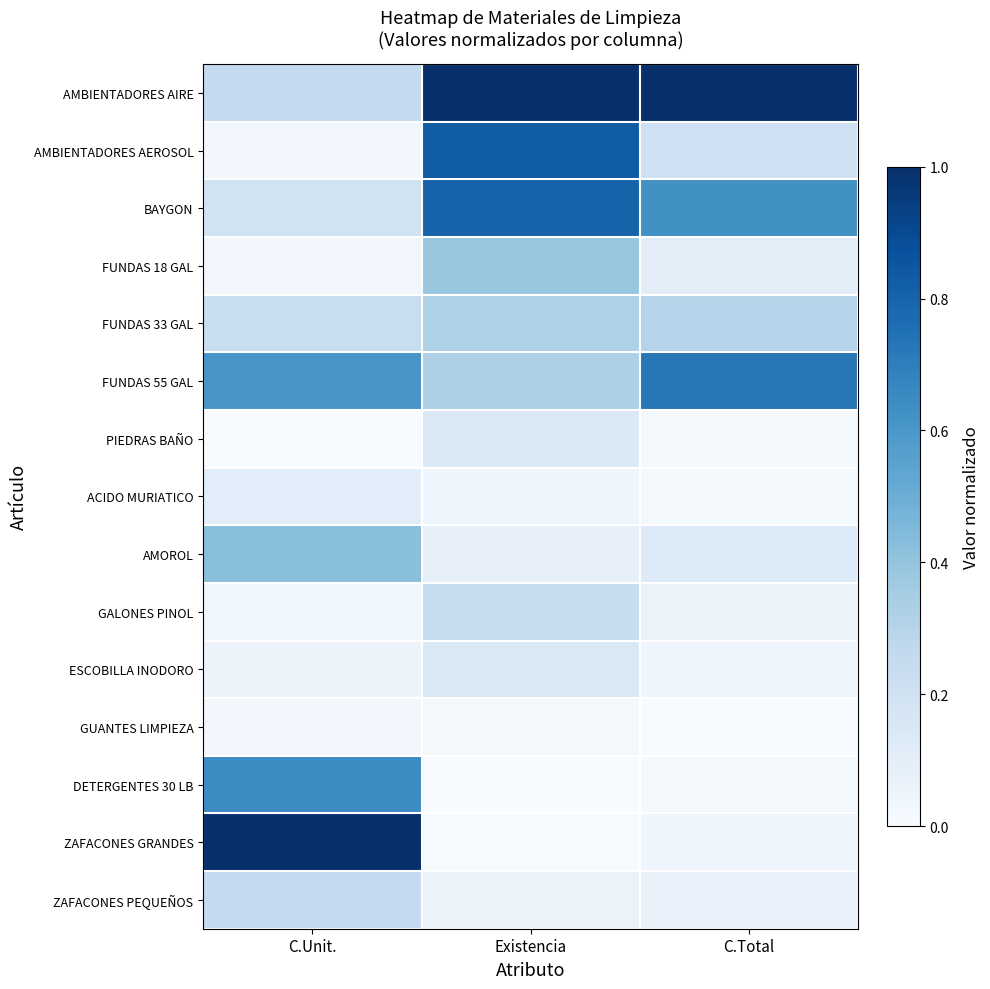

Which has a higher value, C.Unit. or Existencia?

Existencia